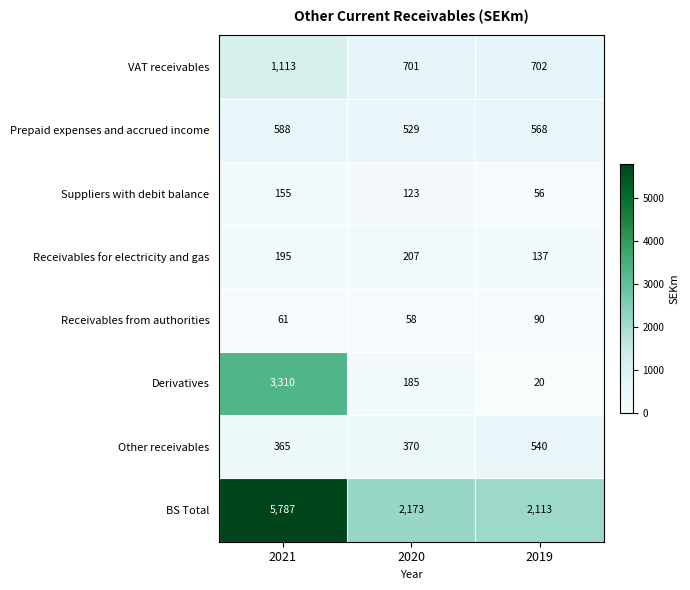

The value of Derivatives at 2020 is 185. True or false?

True